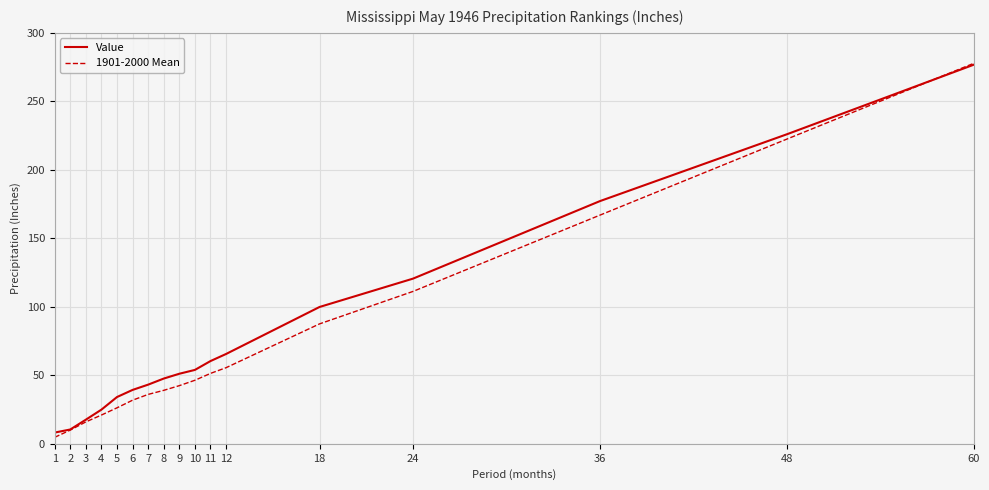

Which category has the highest value across all series?

60